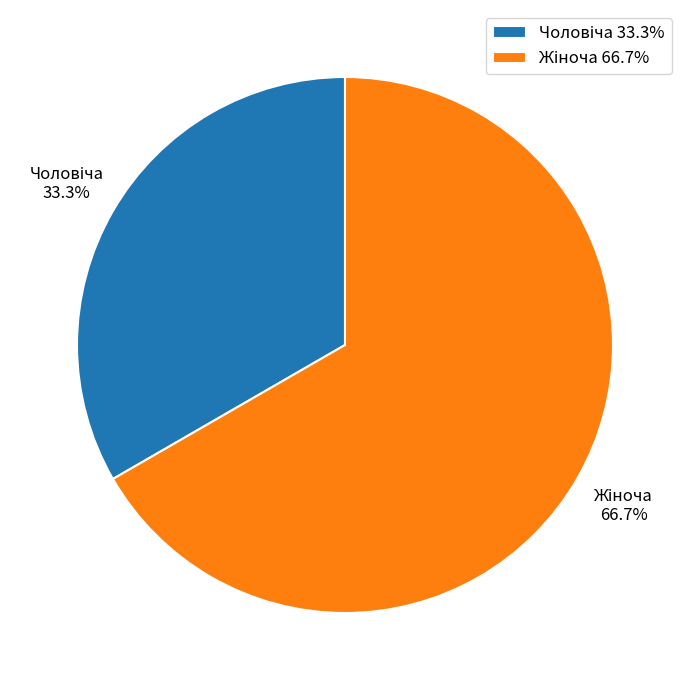

Is there a majority slice in this chart?

Yes